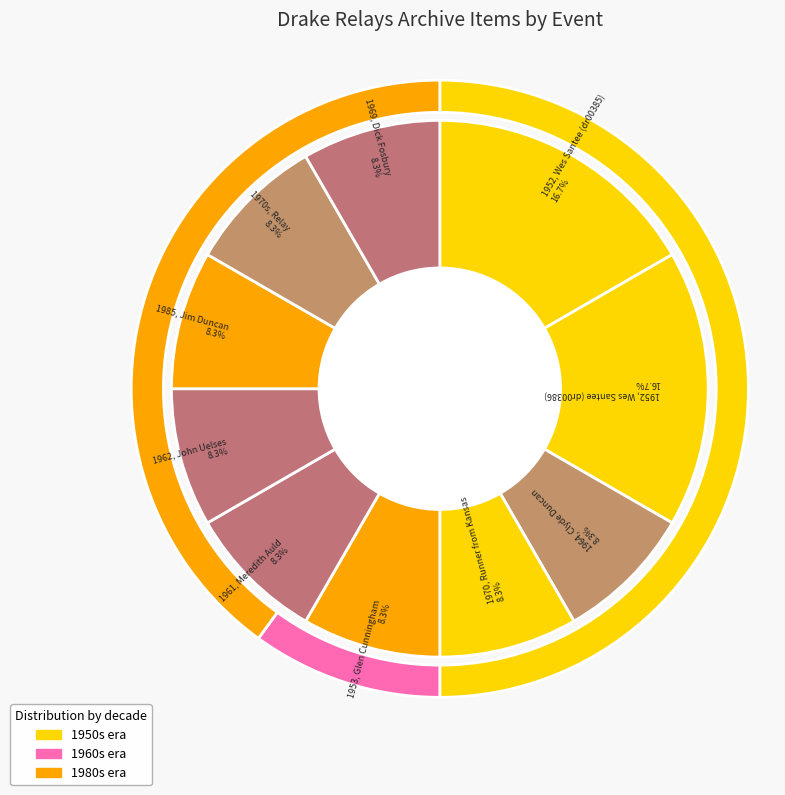

What percentage is the 1970, Runner from Kansas slice, to the nearest percent?

8%